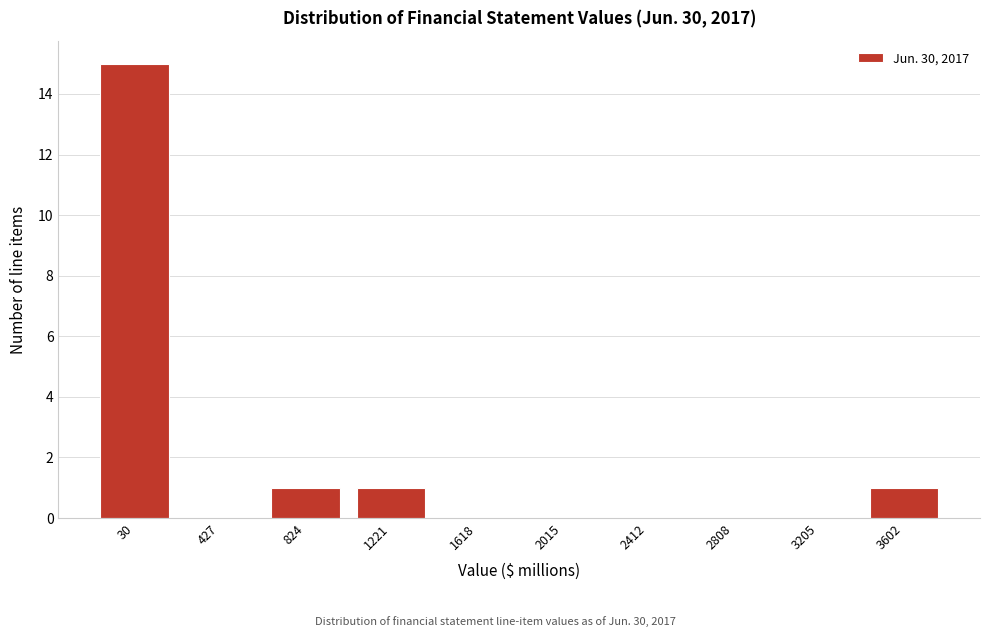

Reading right to left, extract all data points from this chart.

3602=1	3205=0	2808=0	2412=0	2015=0	1618=0	1221=1	824=1	427=0	30=15